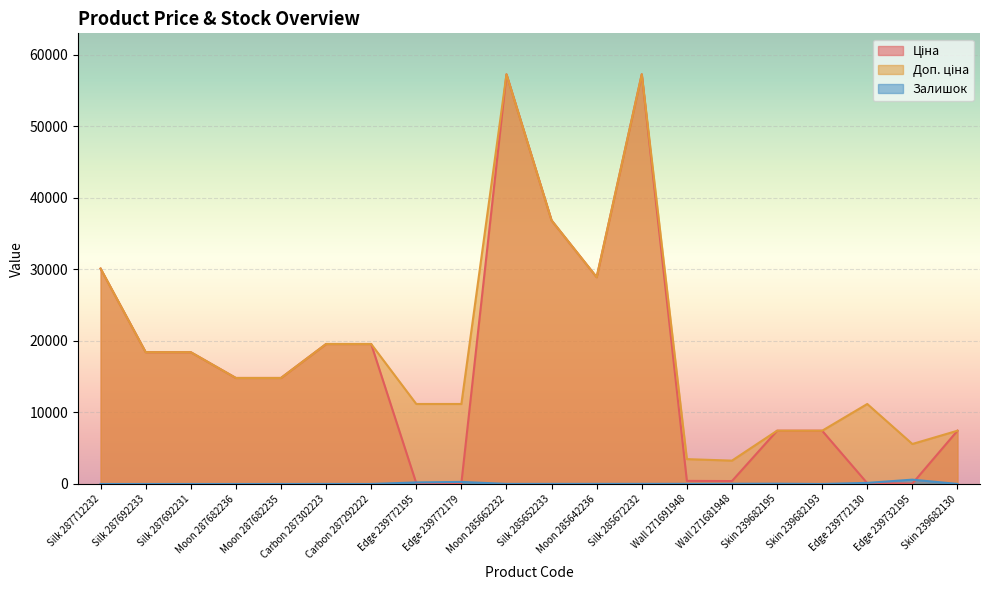

Reading left to right, extract all data points from this chart.

Ціна: 30102.8	18420.9	18420.9	14817.6	14817.6	19564.9	19564.9	111.8	111.8	57258.0	36841.8	28901.7	57258.0	434.3	408.2	7444.6	7444.6	111.8	55.9	7444.6
Доп. ціна: 30102.8	18420.9	18420.9	14817.6	14817.6	19564.9	19564.9	11182.0	11182.0	57258.0	36841.8	28901.7	57258.0	3474.1	3265.8	7444.6	7444.6	11182.0	5591.0	7444.6
Залишок: 0.0	0.0	0.0	0.0	0.0	7.0	1.0	218.0	290.0	13.0	14.0	16.0	16.0	22.0	30.0	41.0	0.0	153.0	606.0	10.0